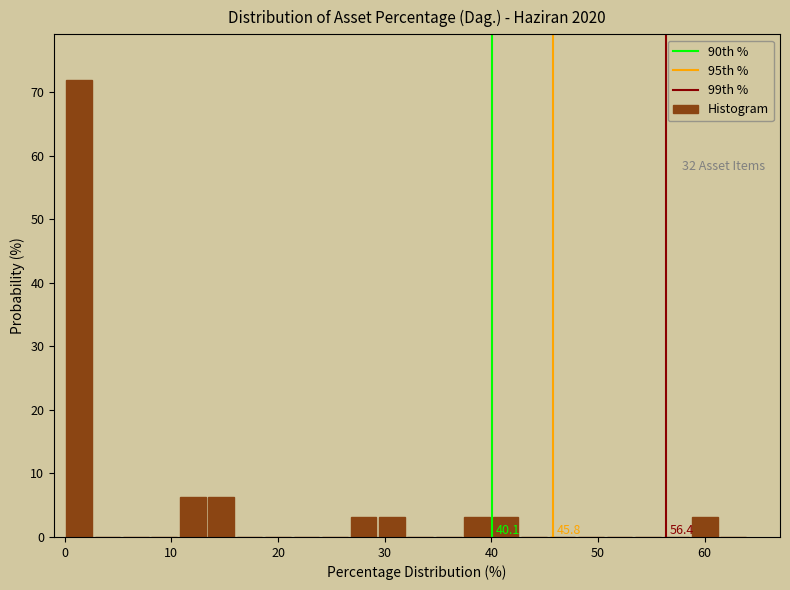

Read against the x-axis, roughly where is the centre of the tallest bar?

1